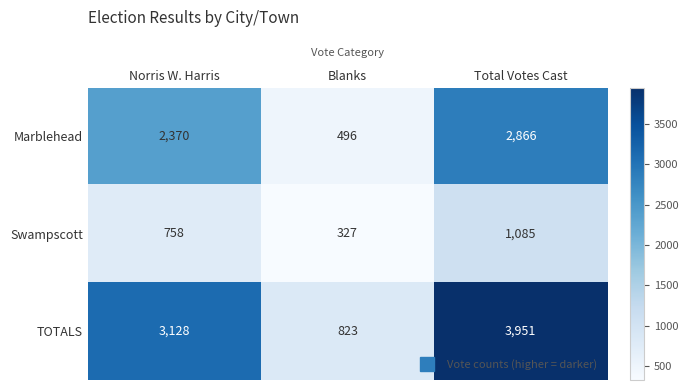

Reading left to right, list all the values displayed in this chart.

Marblehead: 2370	496	2866
Swampscott: 758	327	1085
TOTALS: 3128	823	3951